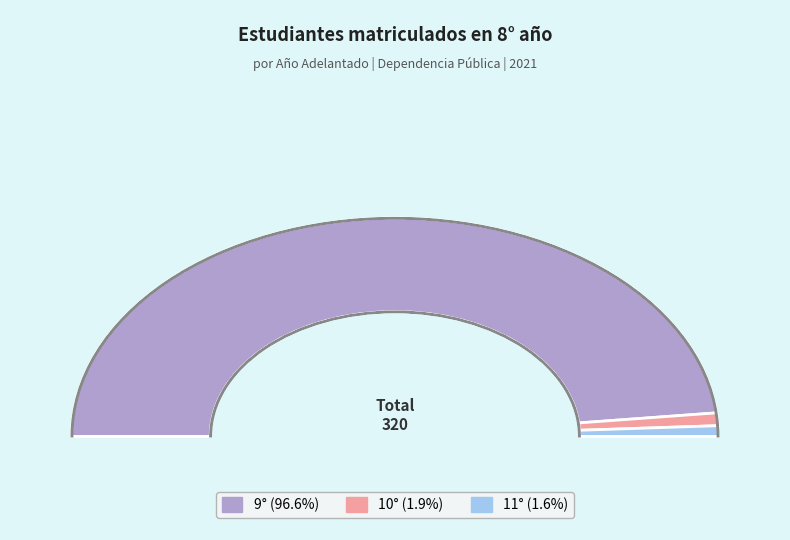

How many slices are in this pie chart?

3